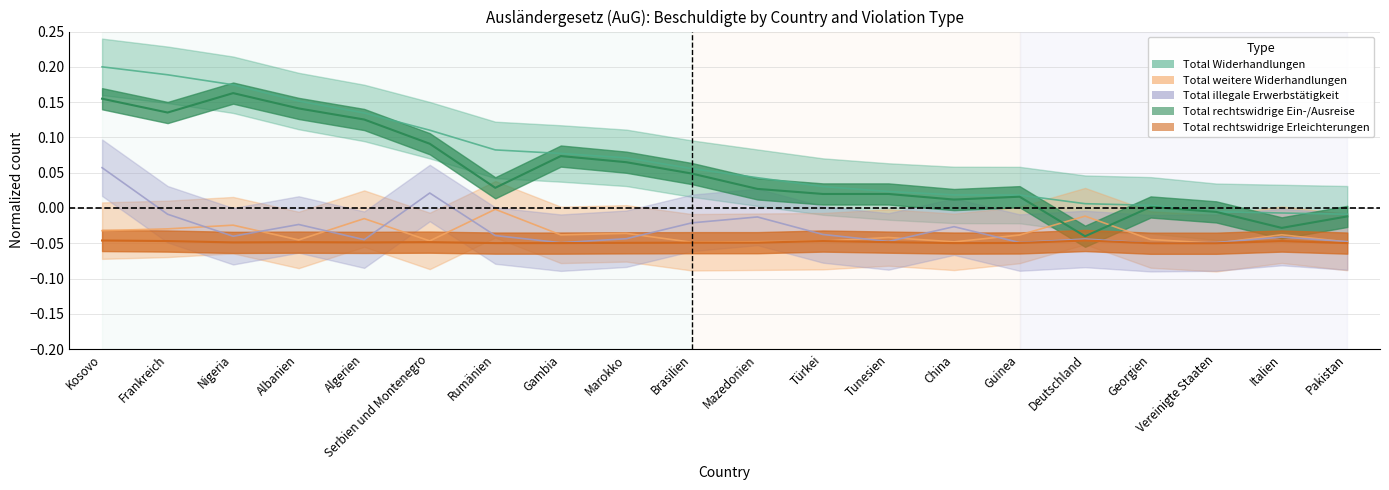

At how many categories does at least one series exceed 0?

17